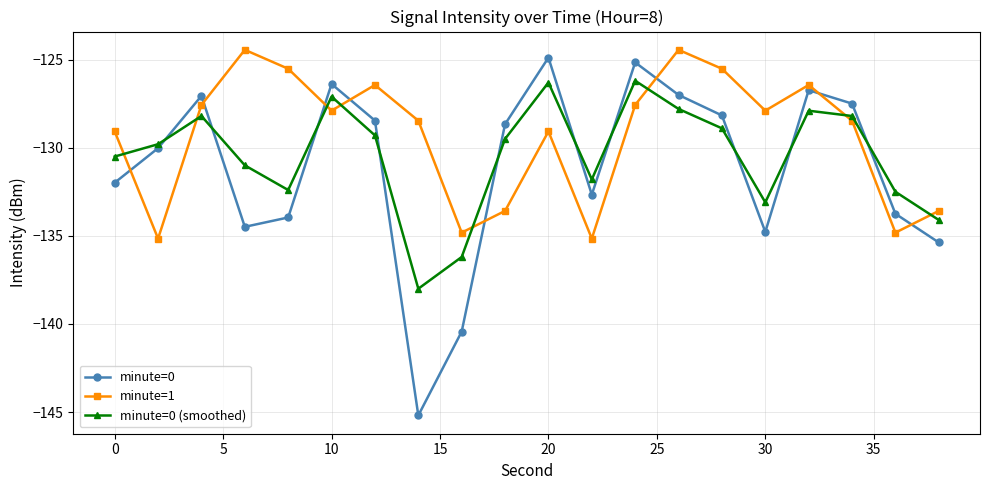

True or false: minute=1 and minute=0 (smoothed) intersect in this chart.

True